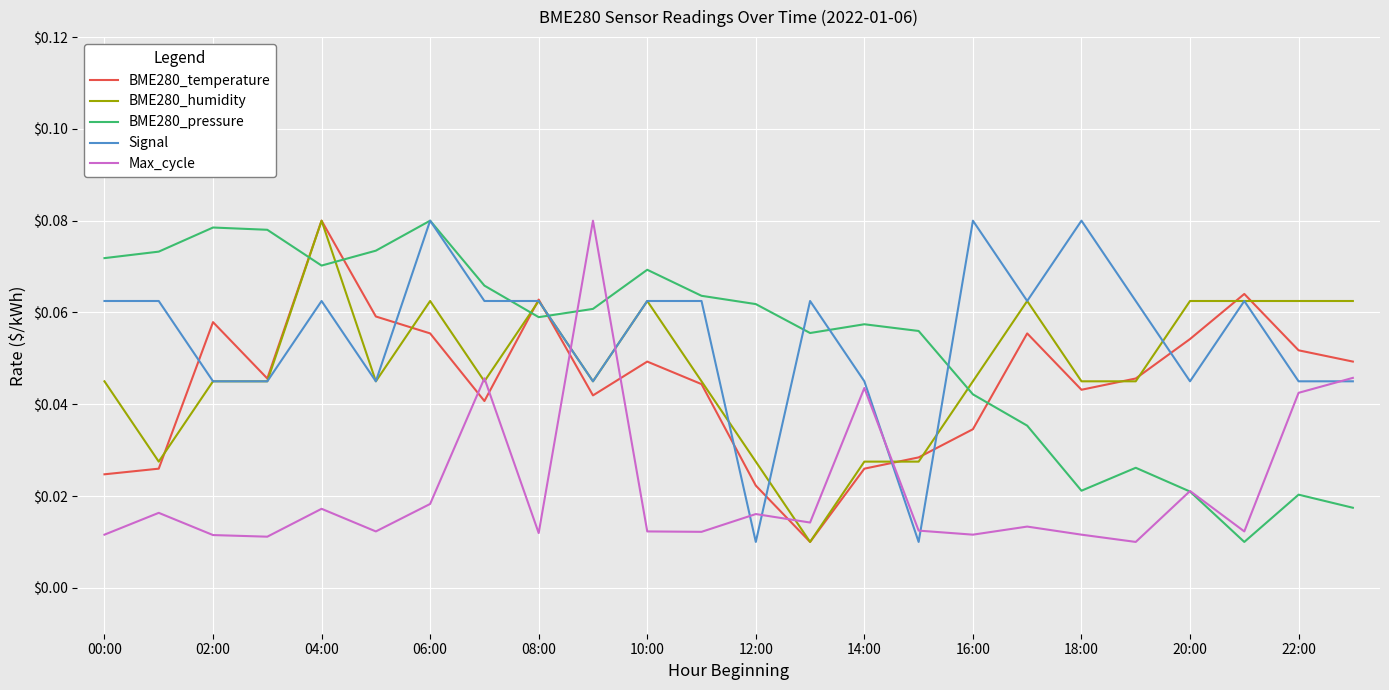

True or false: Max_cycle and BME280_temperature intersect in this chart.

True